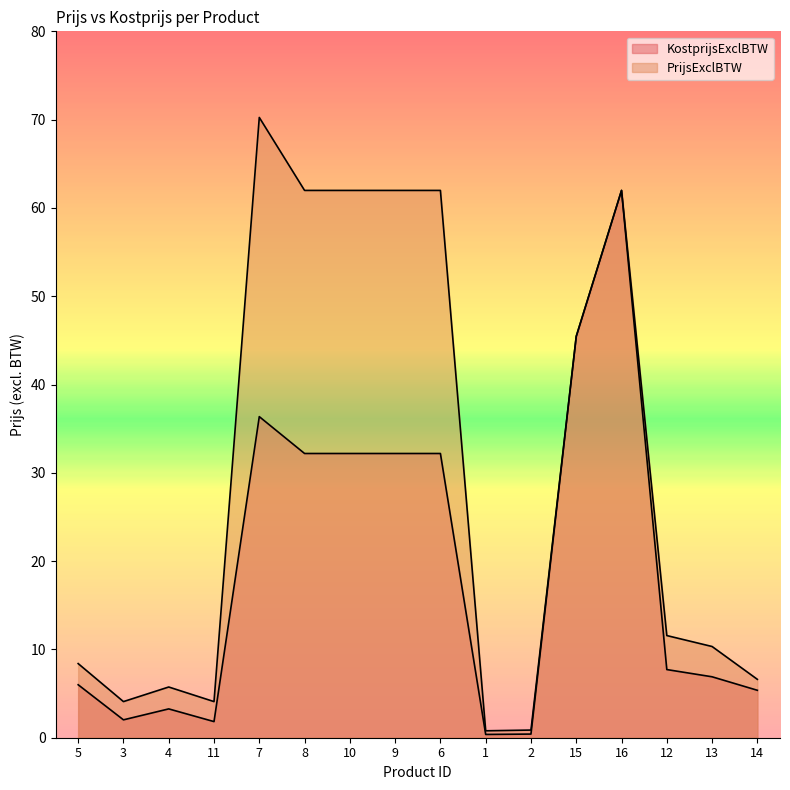

Which series changed the most between 6 and 13?

PrijsExclBTW